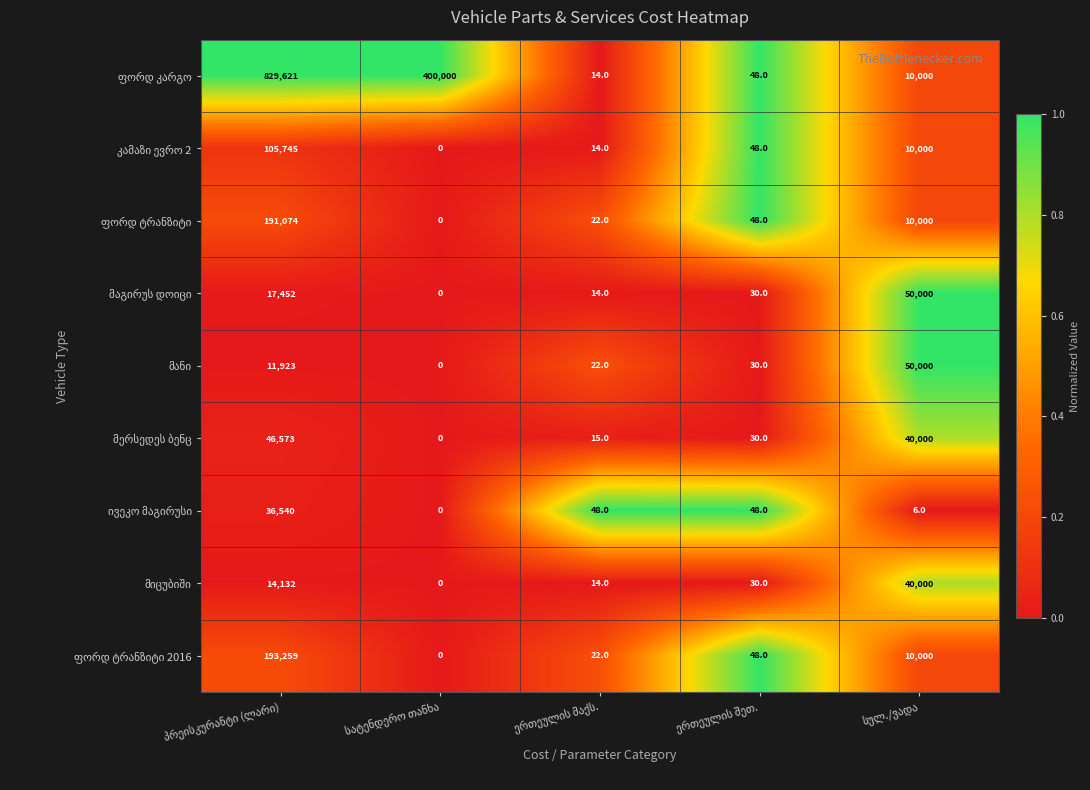

How many distinct data groups are displayed?

9